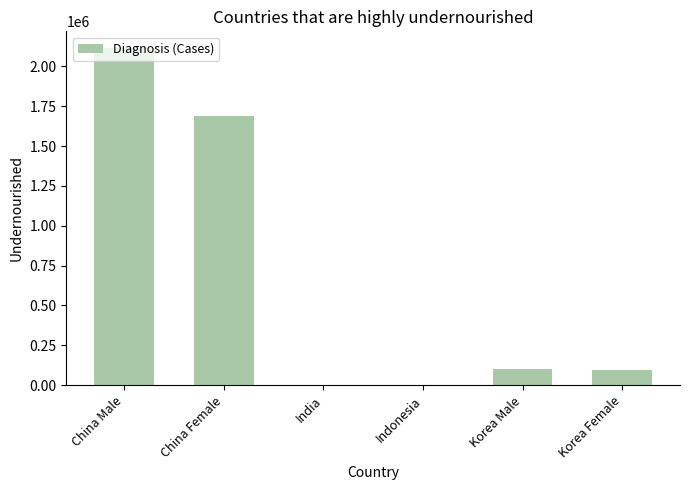

At which label is the value closest to 1057000?

China Female